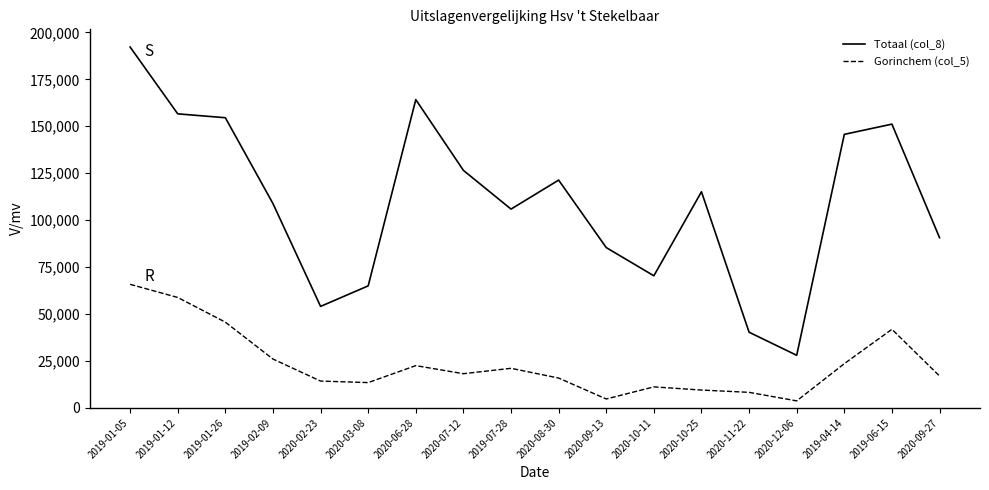

What position from the right is 2020-11-22?

5